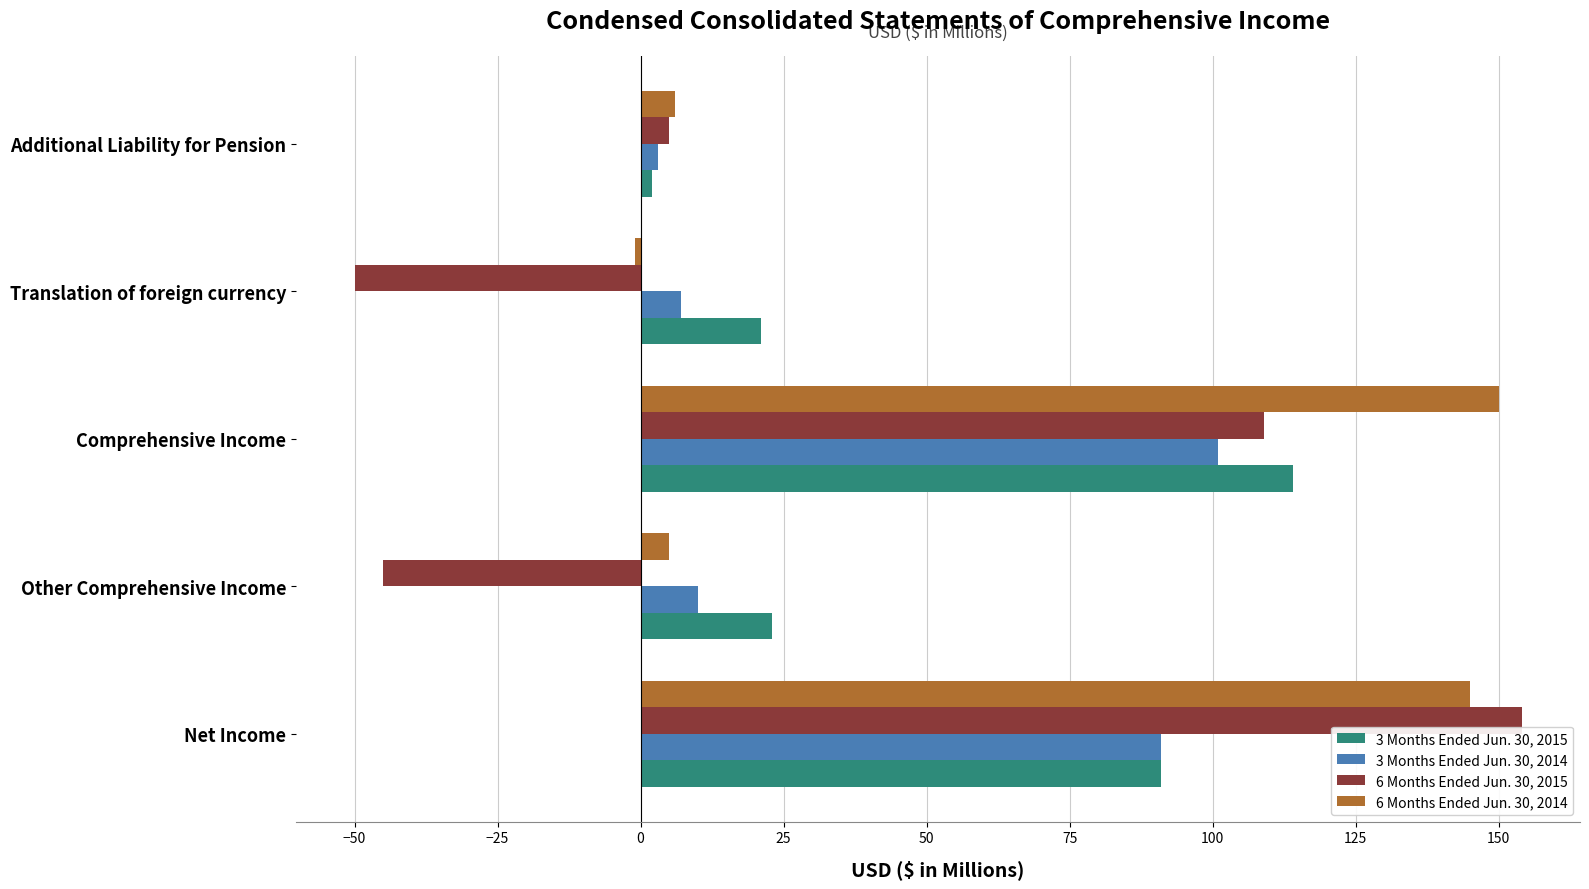

Rank the series by their maximum value, from lowest to highest.

3 Months Ended Jun. 30, 2014, 3 Months Ended Jun. 30, 2015, 6 Months Ended Jun. 30, 2014, 6 Months Ended Jun. 30, 2015